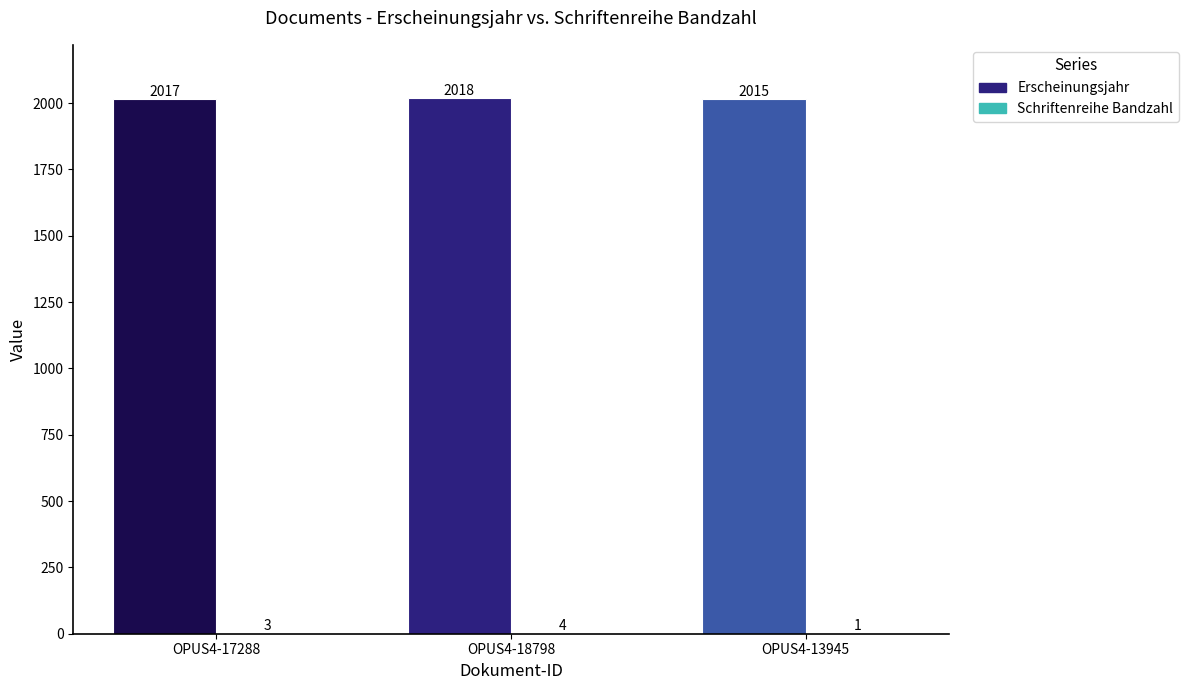

Is the value of Schriftenreihe Bandzahl at OPUS4-17288 greater than the value of Erscheinungsjahr at OPUS4-17288?

No